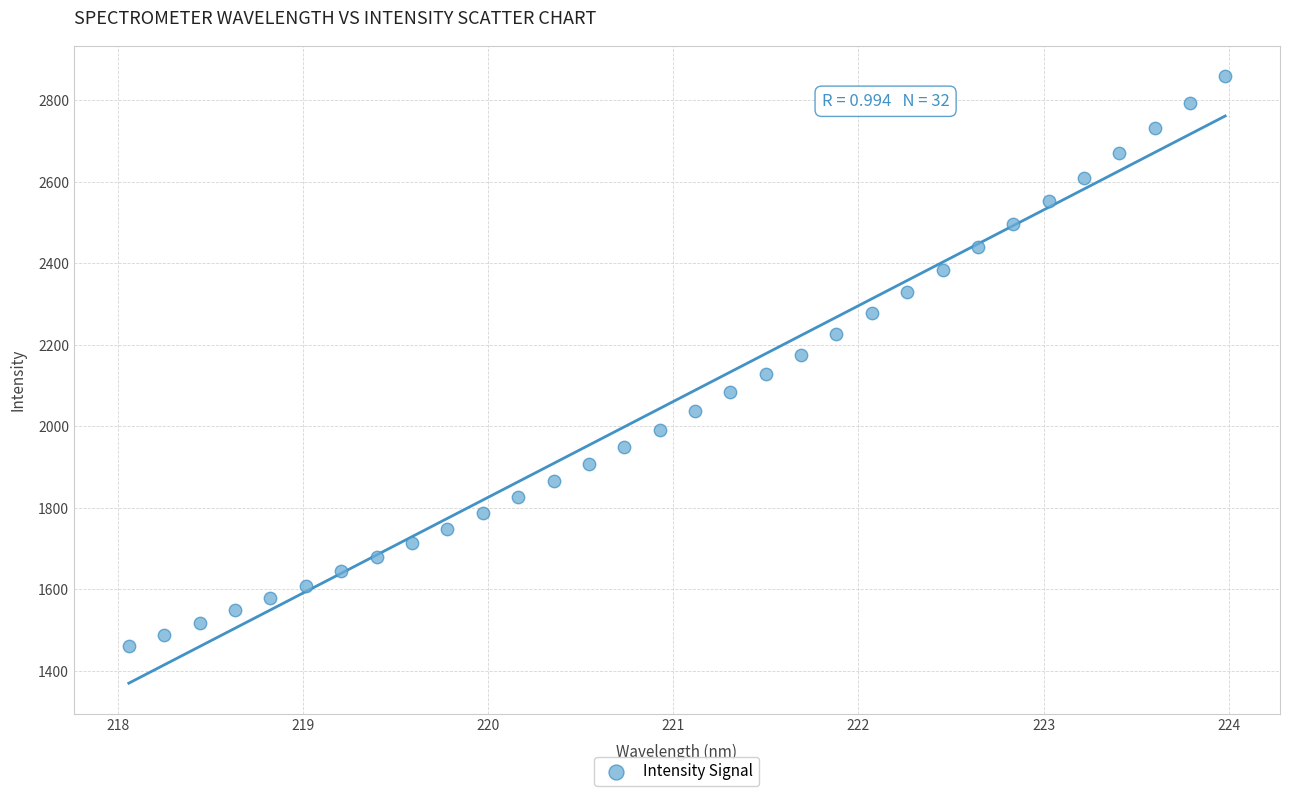

What is the range of Y values (max minus min)?

1397.5